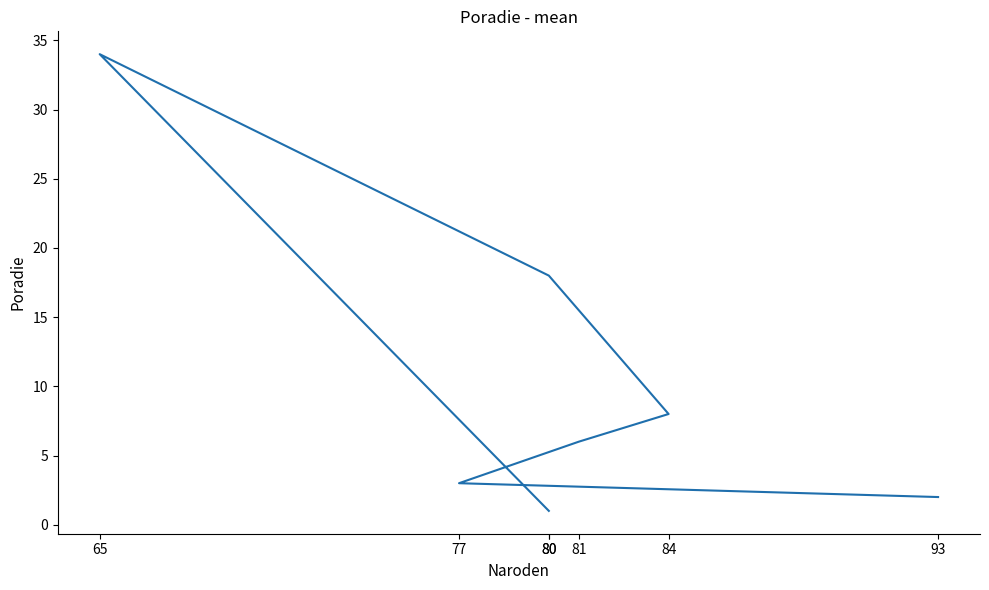

What is the sum of all values?

72